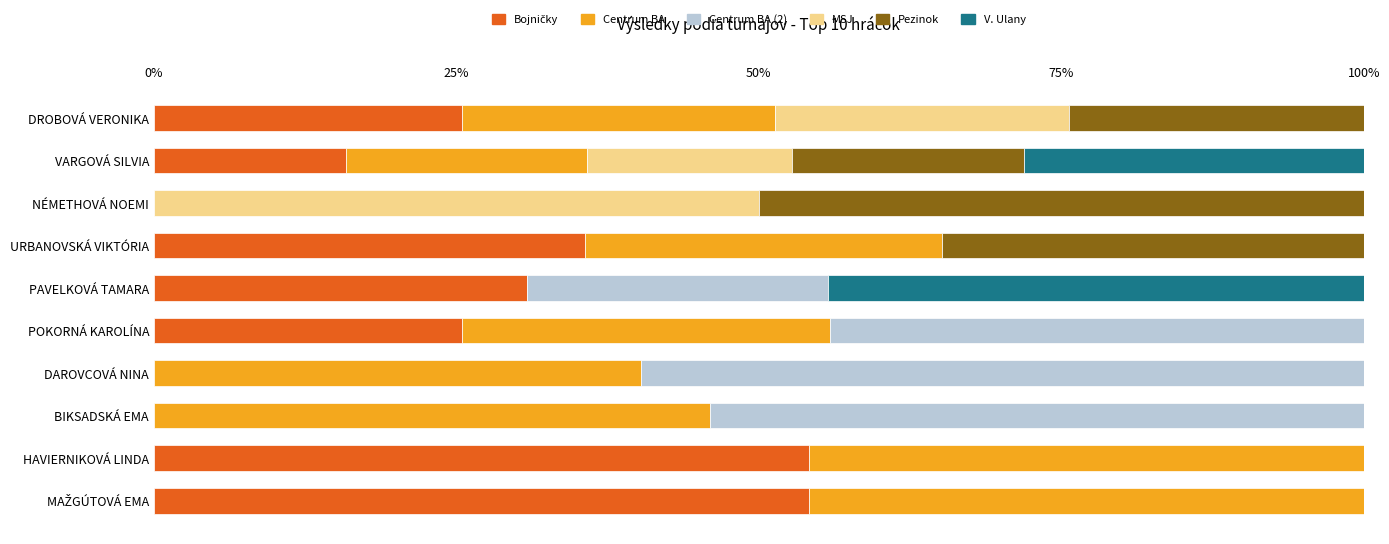

Count the number of data series in this chart.

6